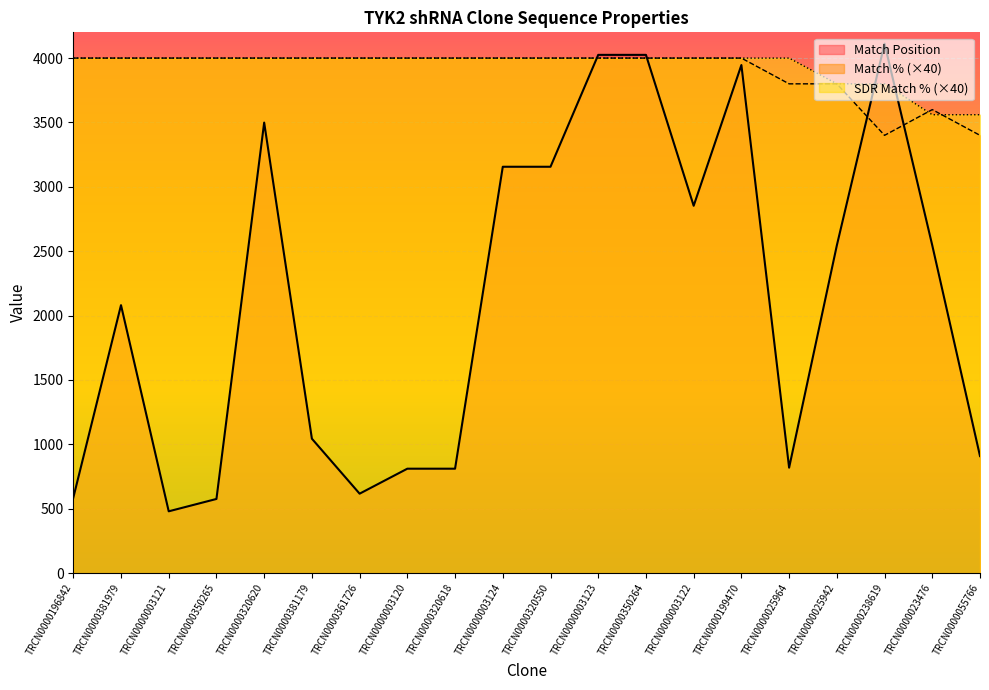

What are all the series names shown in the legend?

Match Position, Match % (×40), SDR Match % (×40)